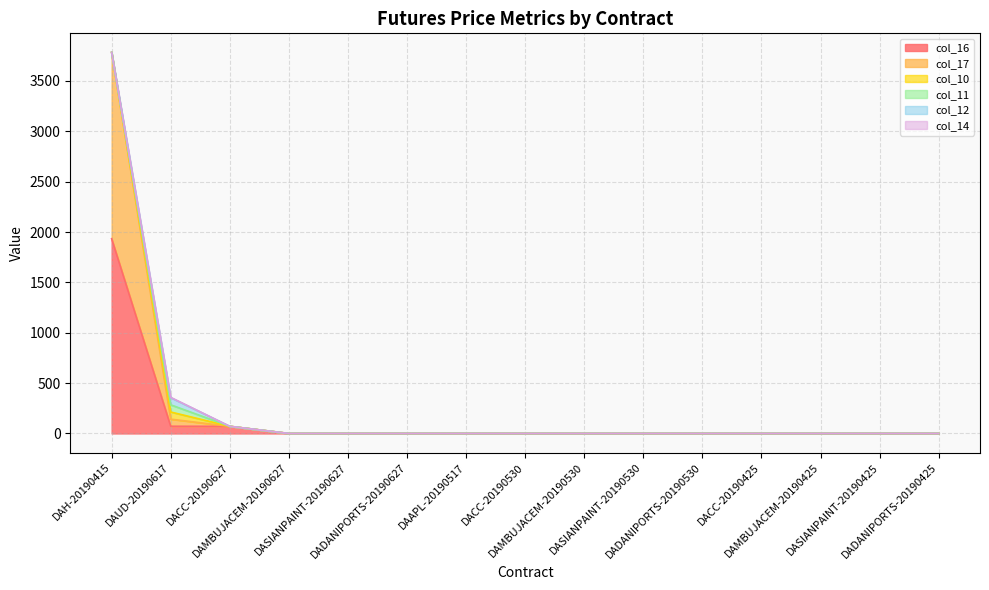

At which category is the sum across all series the highest?

DAH-20190415